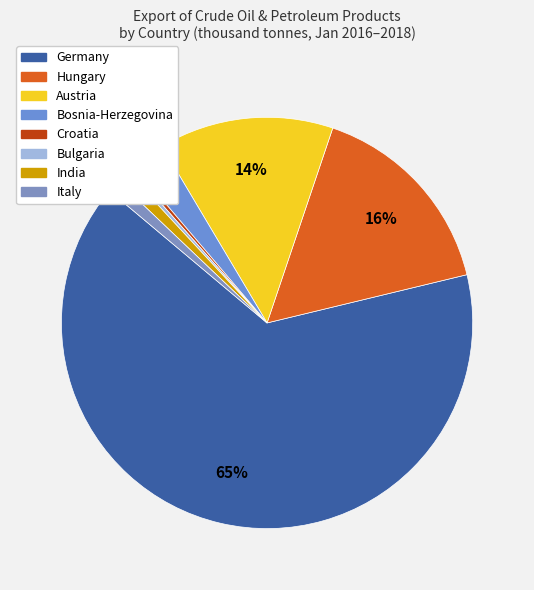

How many segments does this pie chart have?

8